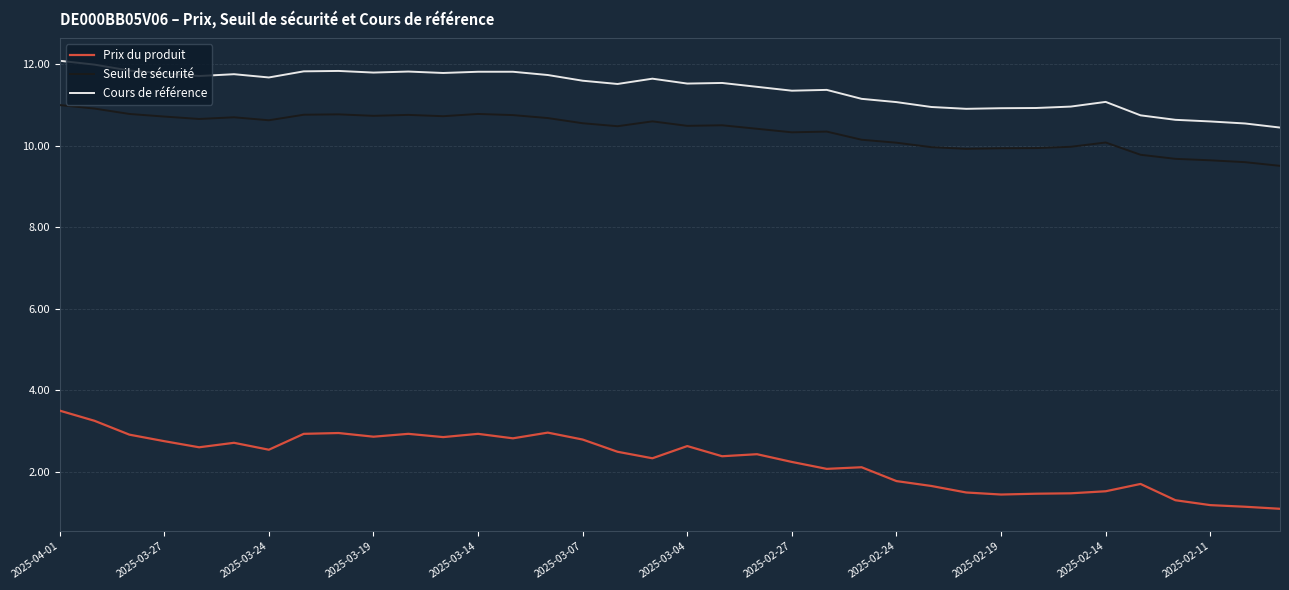

What is the maximum value for Seuil de sécurité?

11.0